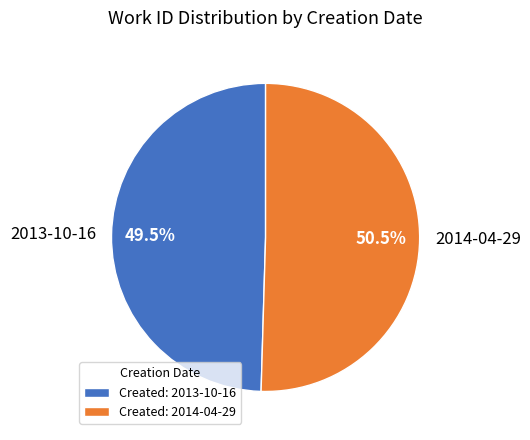

The 2013-10-16 slice represents 36% of the pie. True or false?

False